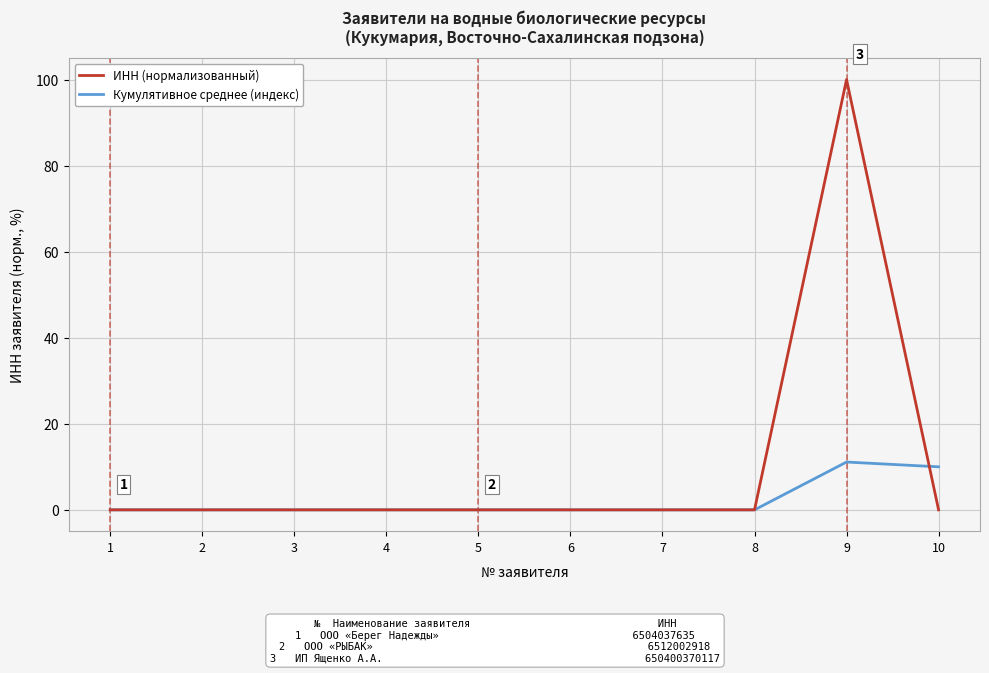

Which series has the largest total across all categories?

ИНН (нормализованный)